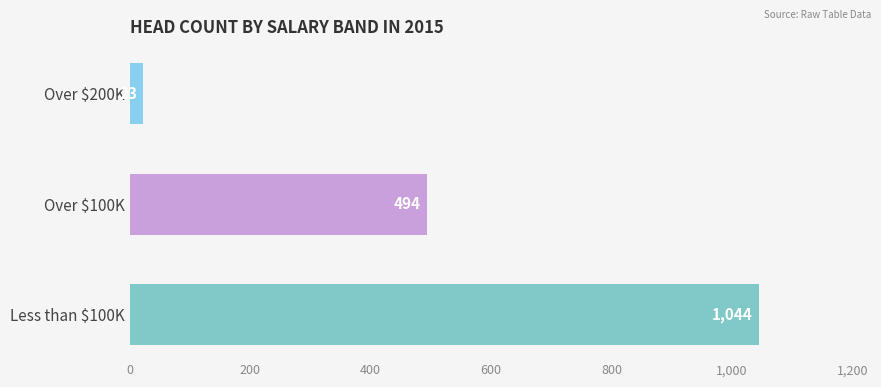

What is the greatest value displayed?

1044